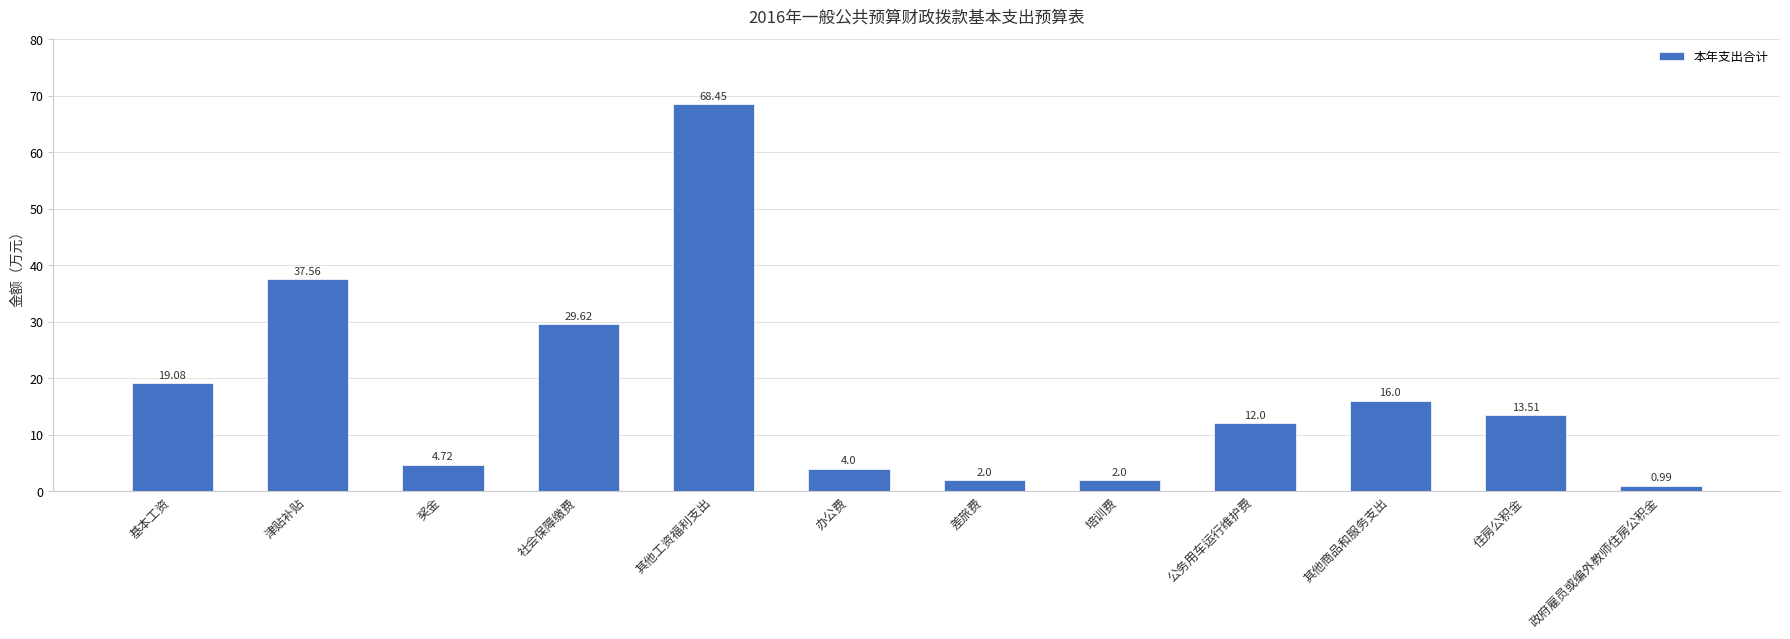

What is the ratio of the value at 住房公积金 to the value at 差旅费?

6.8